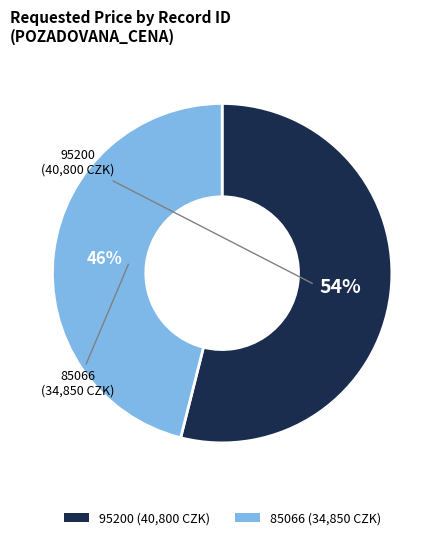

How many slices are in this pie chart?

2